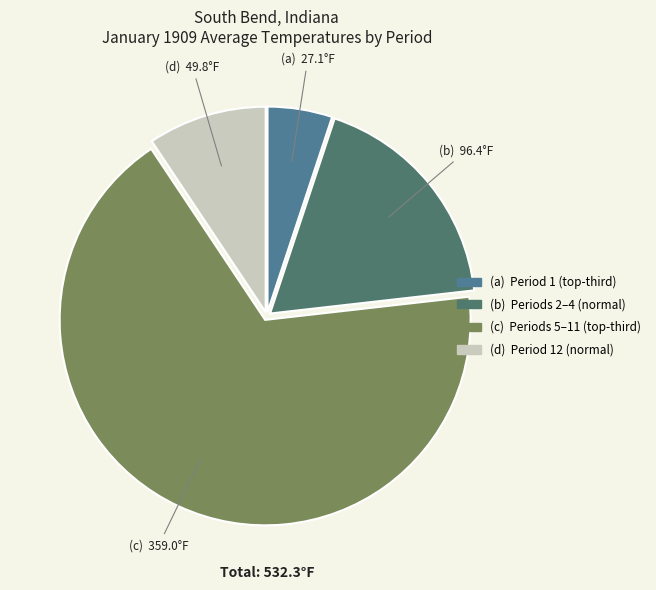

Count the number of slices in the pie.

4